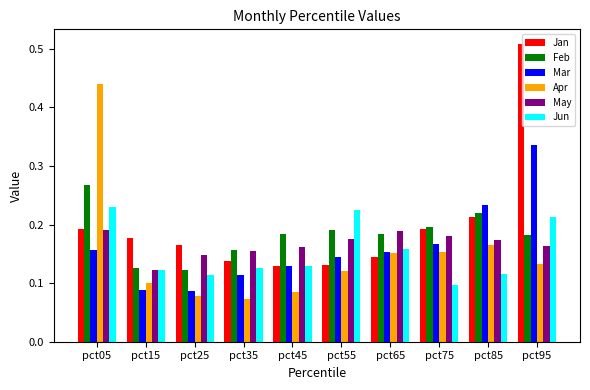

What is the sum of all Mar values?

1.6